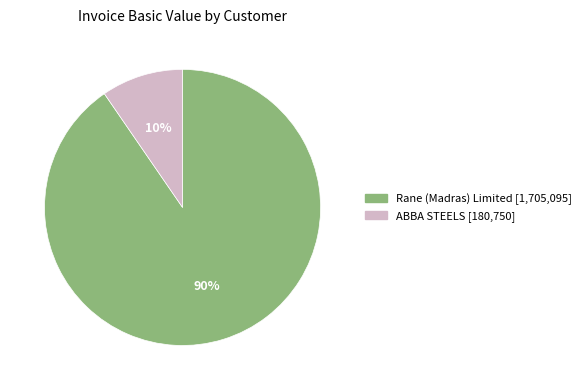

To the nearest percent, what portion does ABBA STEELS represent?

10%